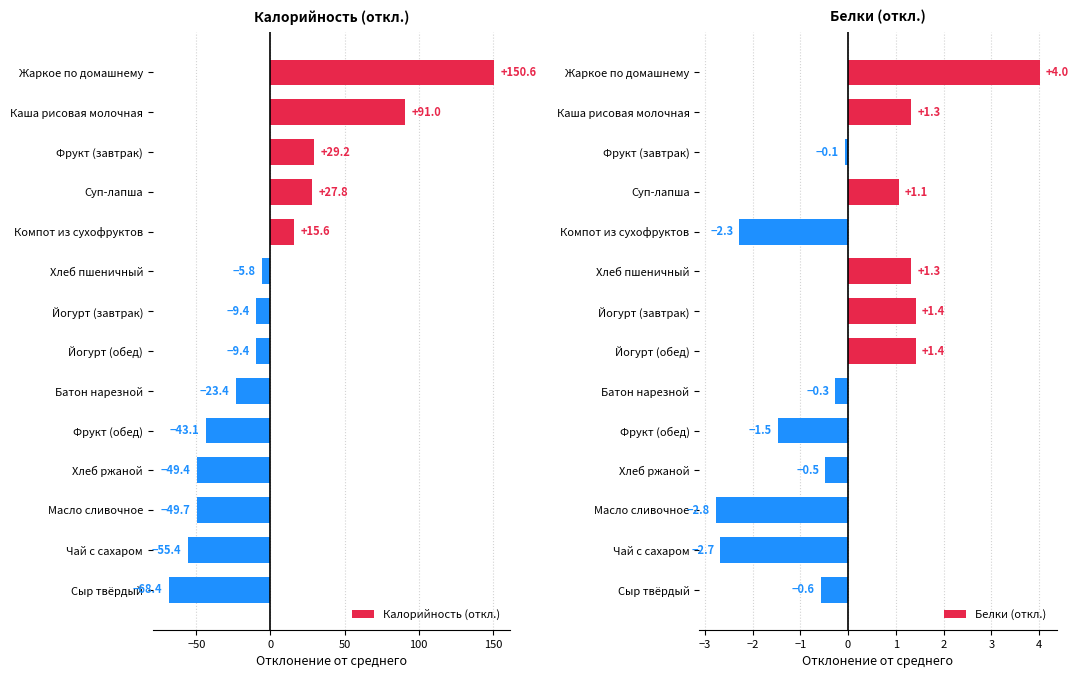

Is it true that Калорийность (откл.) equals -49.4 at Хлеб ржаной?

True